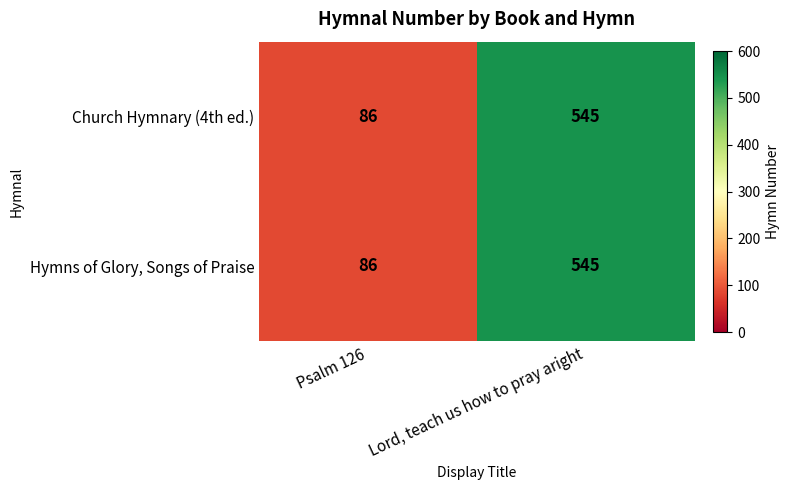

Reading left to right, extract all data points from this chart.

Church Hymnary (4th ed.): 86	545
Hymns of Glory, Songs of Praise: 86	545